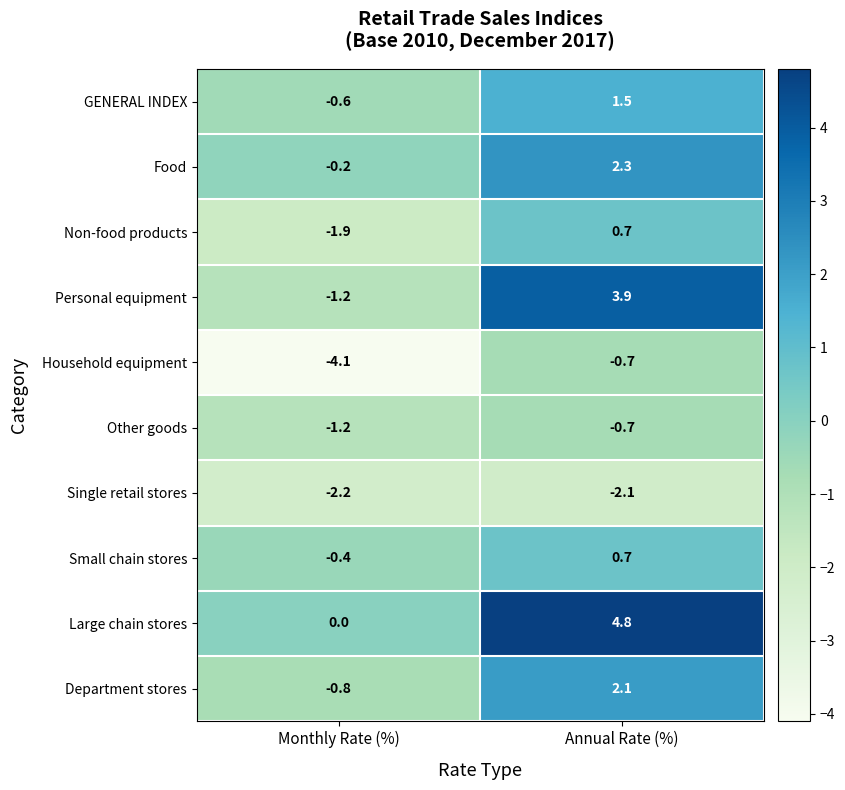

What is the sum of all Non-food products values?

-1.2